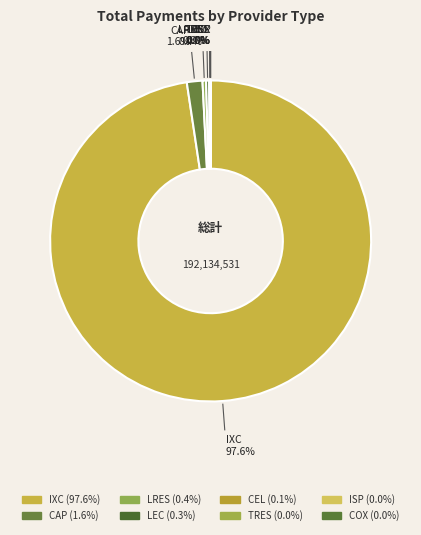

Count the number of slices in the pie.

8